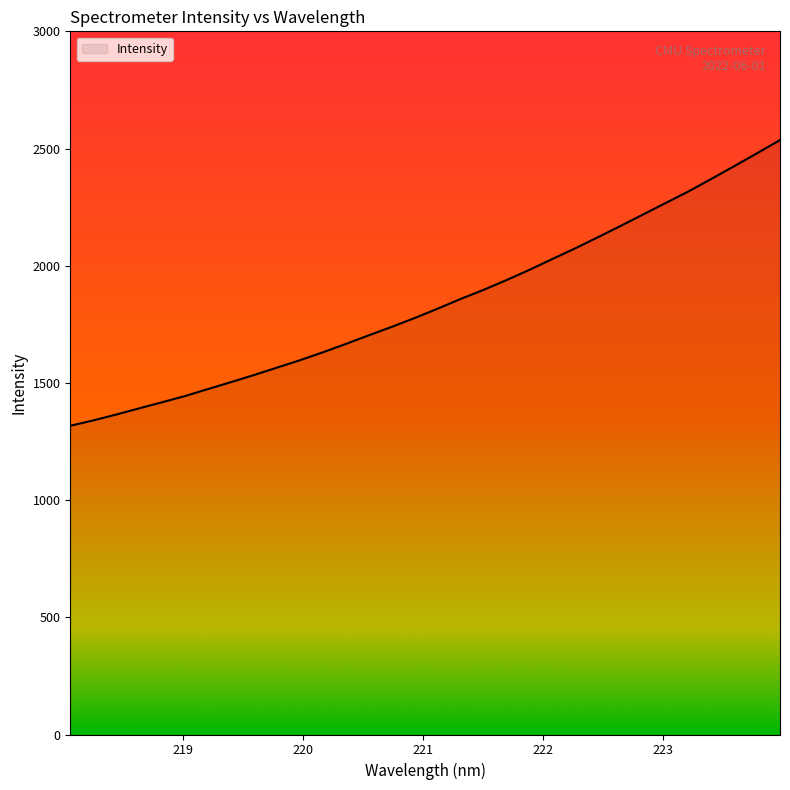

Count the number of data series in this chart.

1